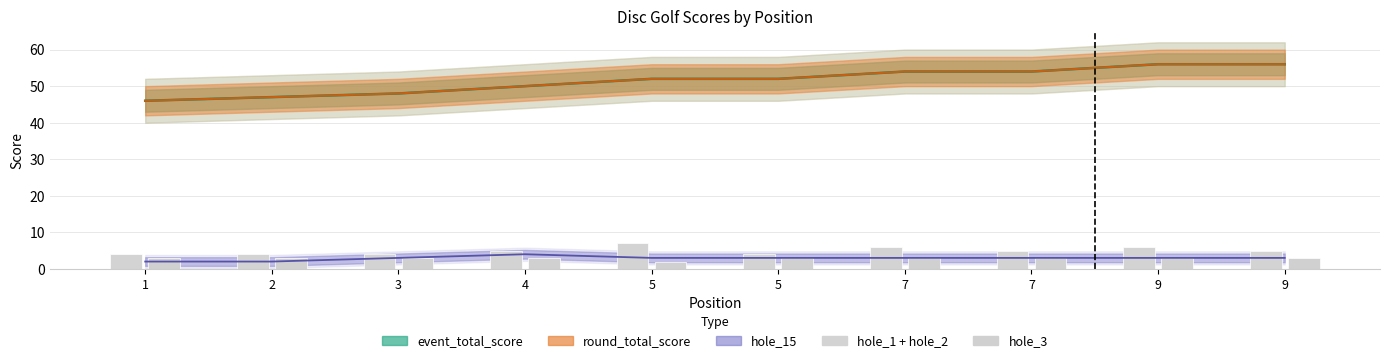

The value of hole_1 + hole_2 at 7 is 7. True or false?

False